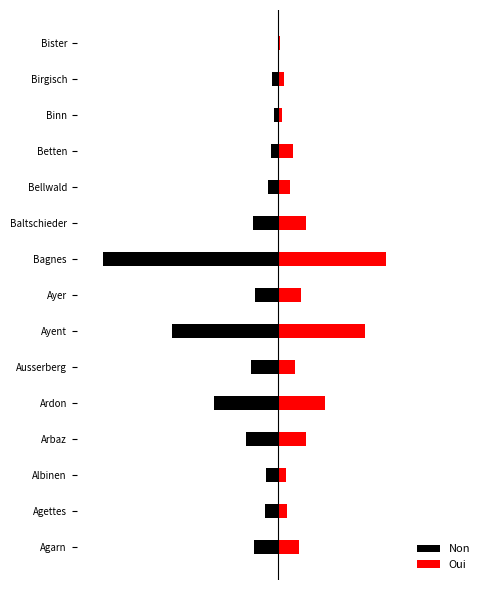

How many groups of bars are there?

15